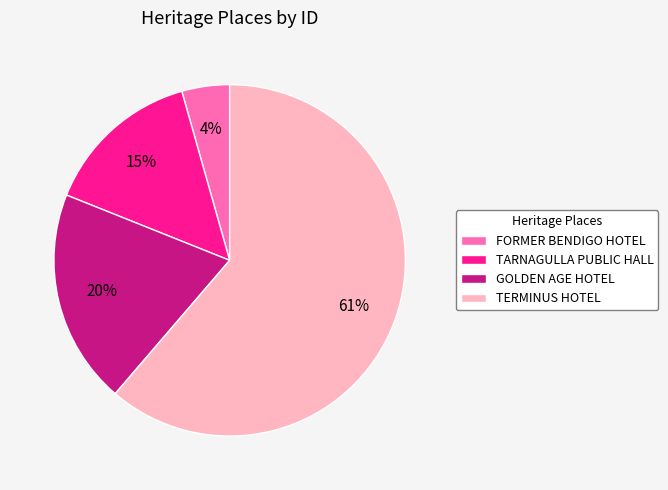

Combined, do TARNAGULLA PUBLIC HALL and GOLDEN AGE HOTEL account for over 50%?

No